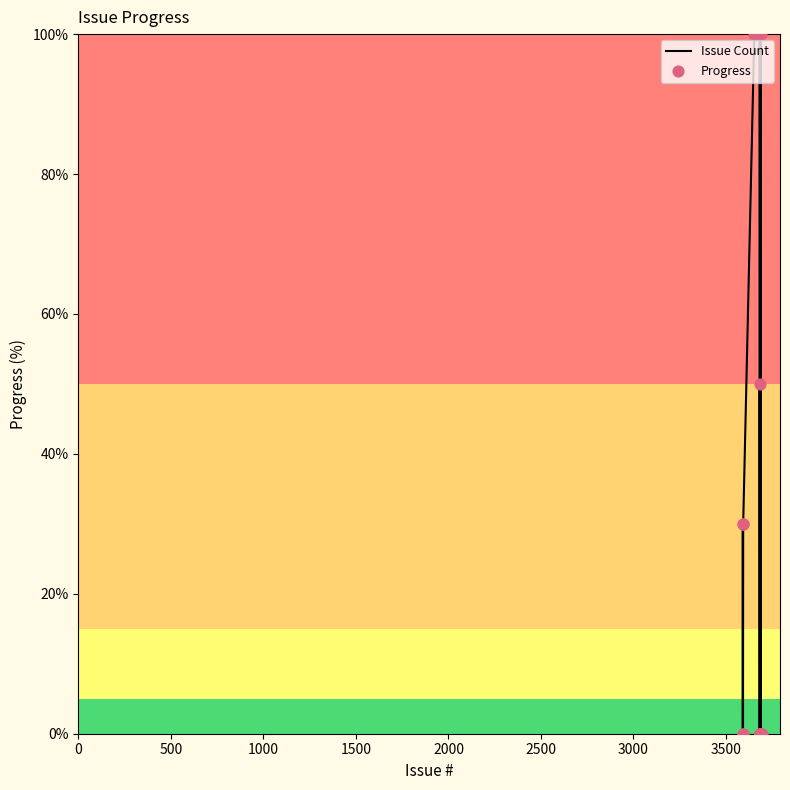

How many lines are shown in the chart?

1